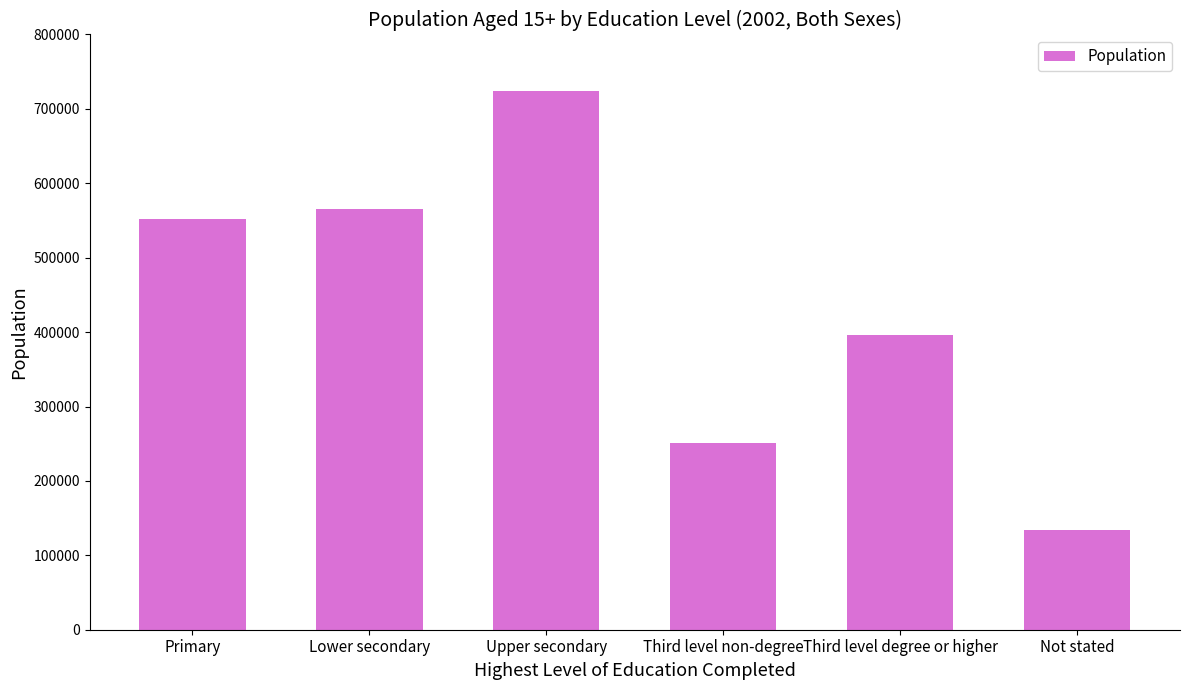

Reading left to right, what are all the values shown in this chart?

552220	565433	724099	250429	396408	133869